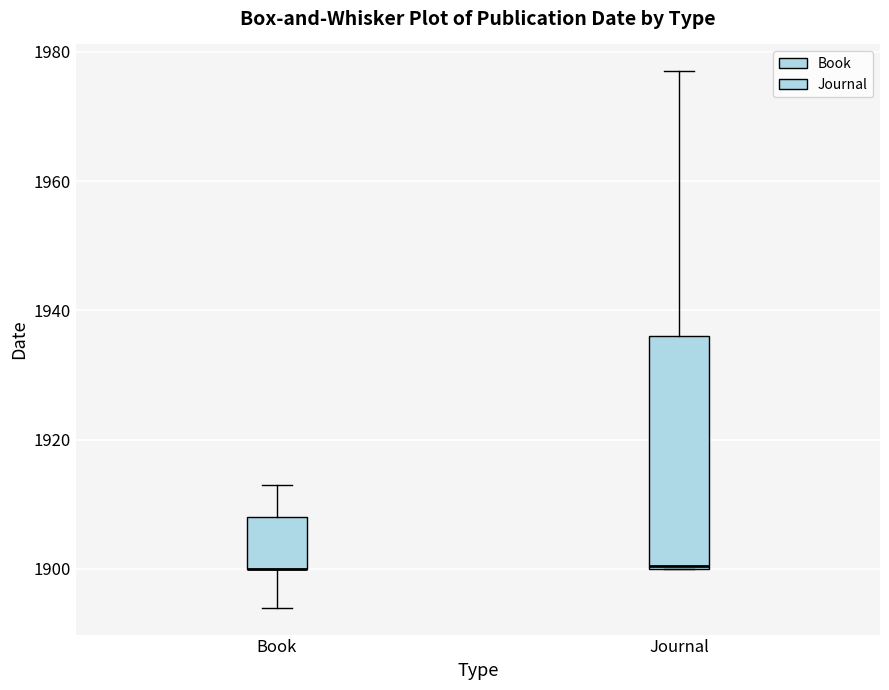

Comparing the boxes themselves (not the whiskers), which one is the tallest?

Journal